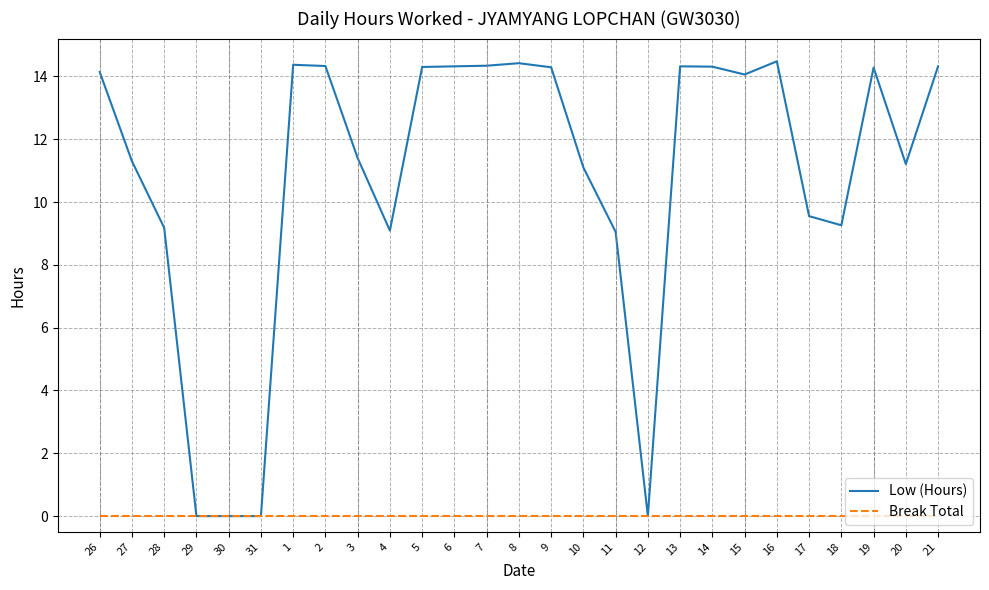

What are all the series names shown in the legend?

Low (Hours), Break Total